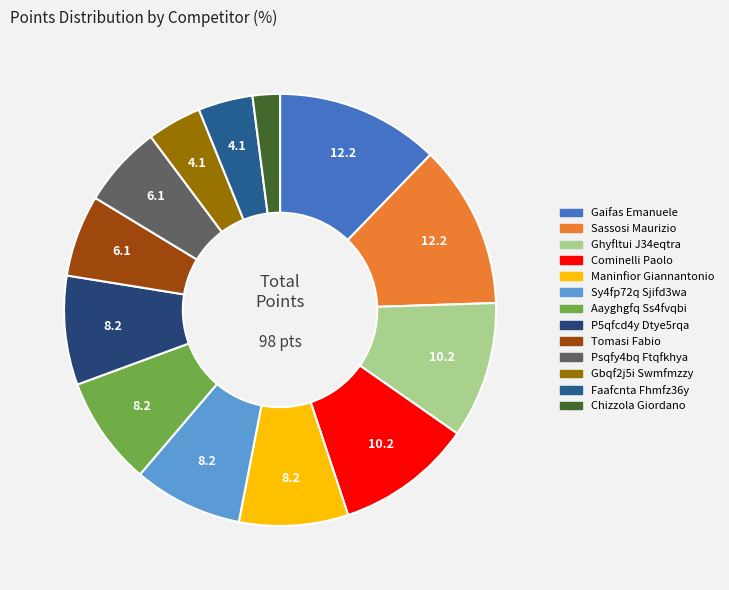

What percentage is the Gaifas Emanuele slice, to the nearest percent?

12%